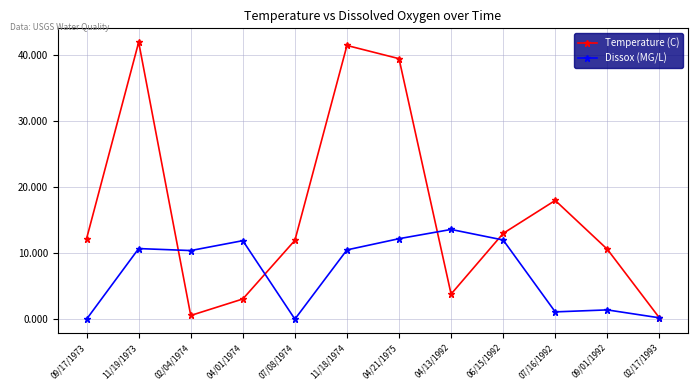

Does the chart display data point markers on the line(s)?

Yes